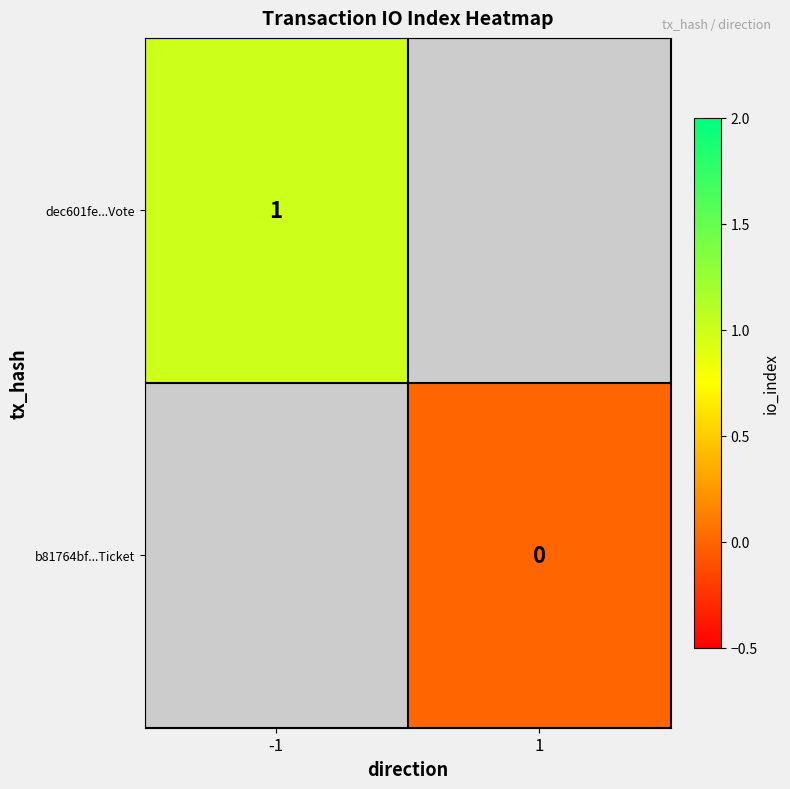

Is it true that dec601fe...Vote equals 1 at -1?

True